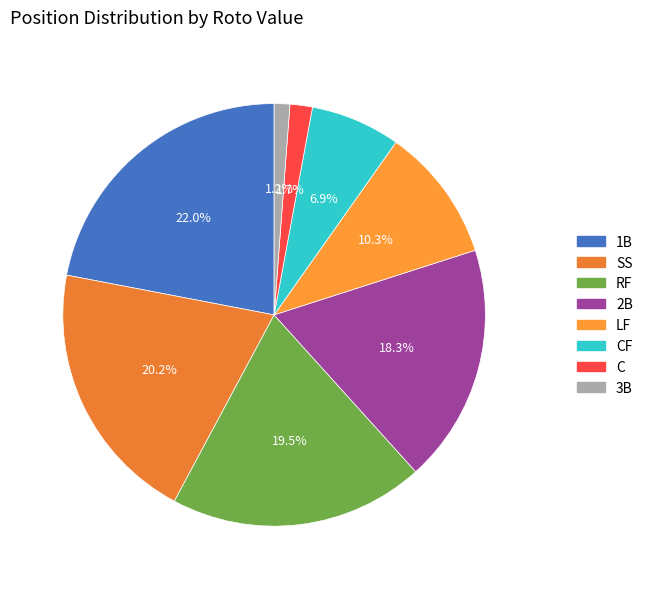

How many segments does this pie chart have?

8